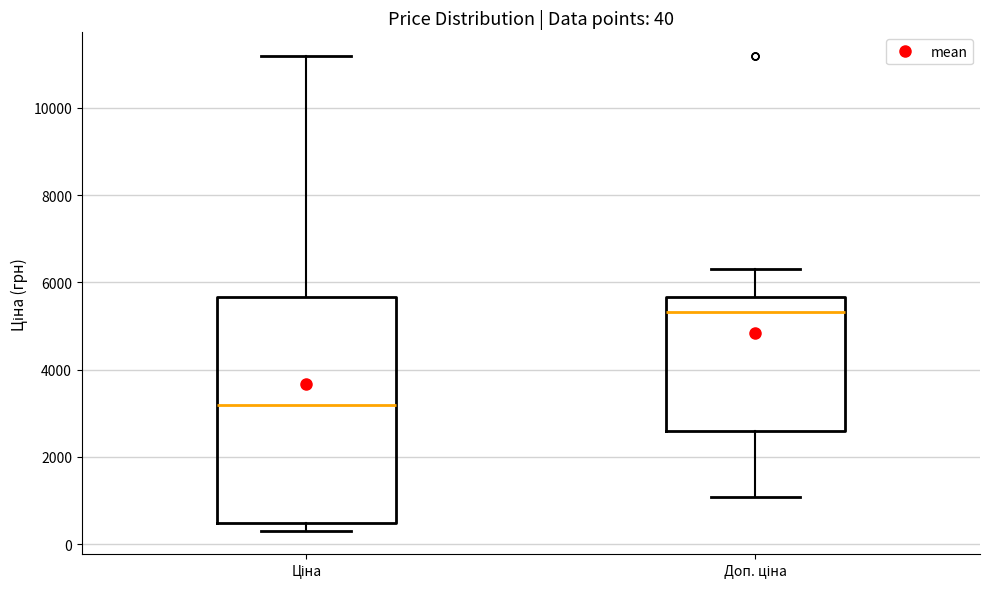

Comparing the boxes themselves (not the whiskers), which one is the tallest?

Ціна